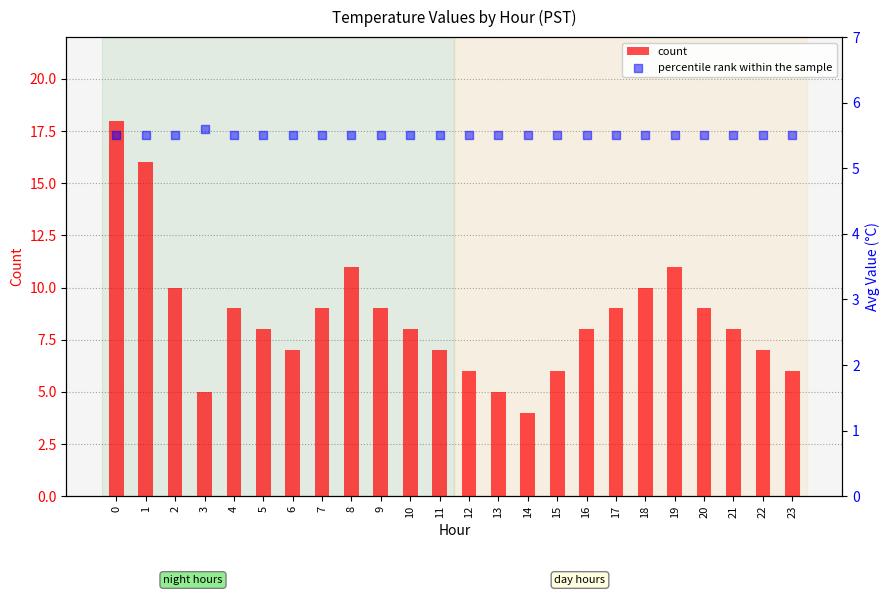

What is the total value across all series at 4?

14.5